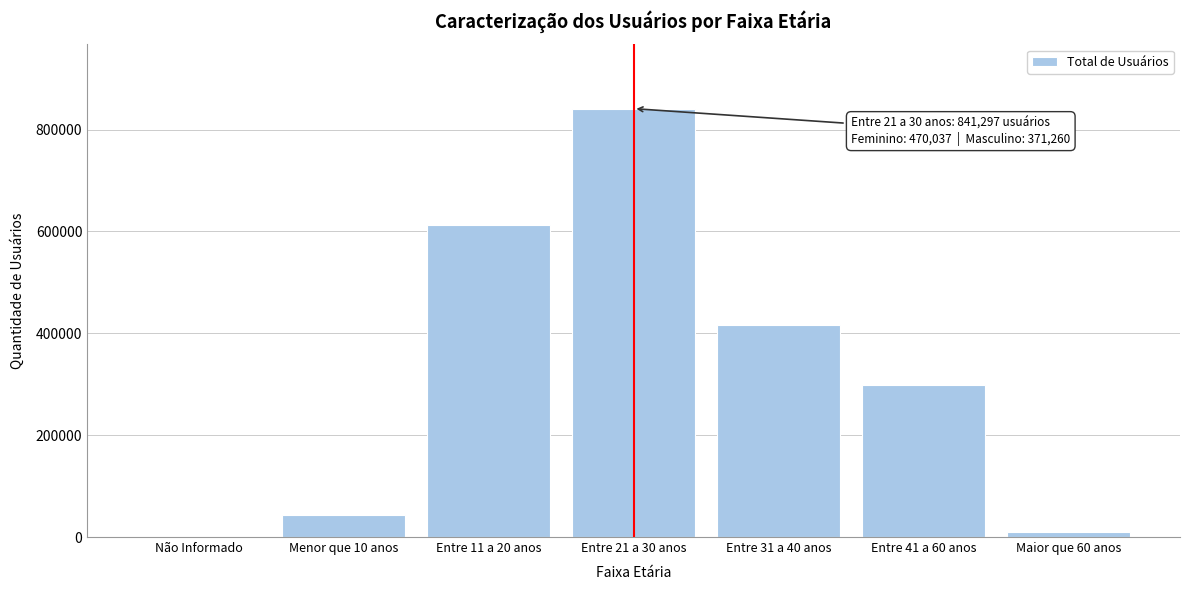

Reading right to left, transcribe all the data shown in this chart.

Maior que 60 anos=9539	Entre 41 a 60 anos=298252	Entre 31 a 40 anos=417139	Entre 21 a 30 anos=841297	Entre 11 a 20 anos=613629	Menor que 10 anos=43715	Não Informado=77